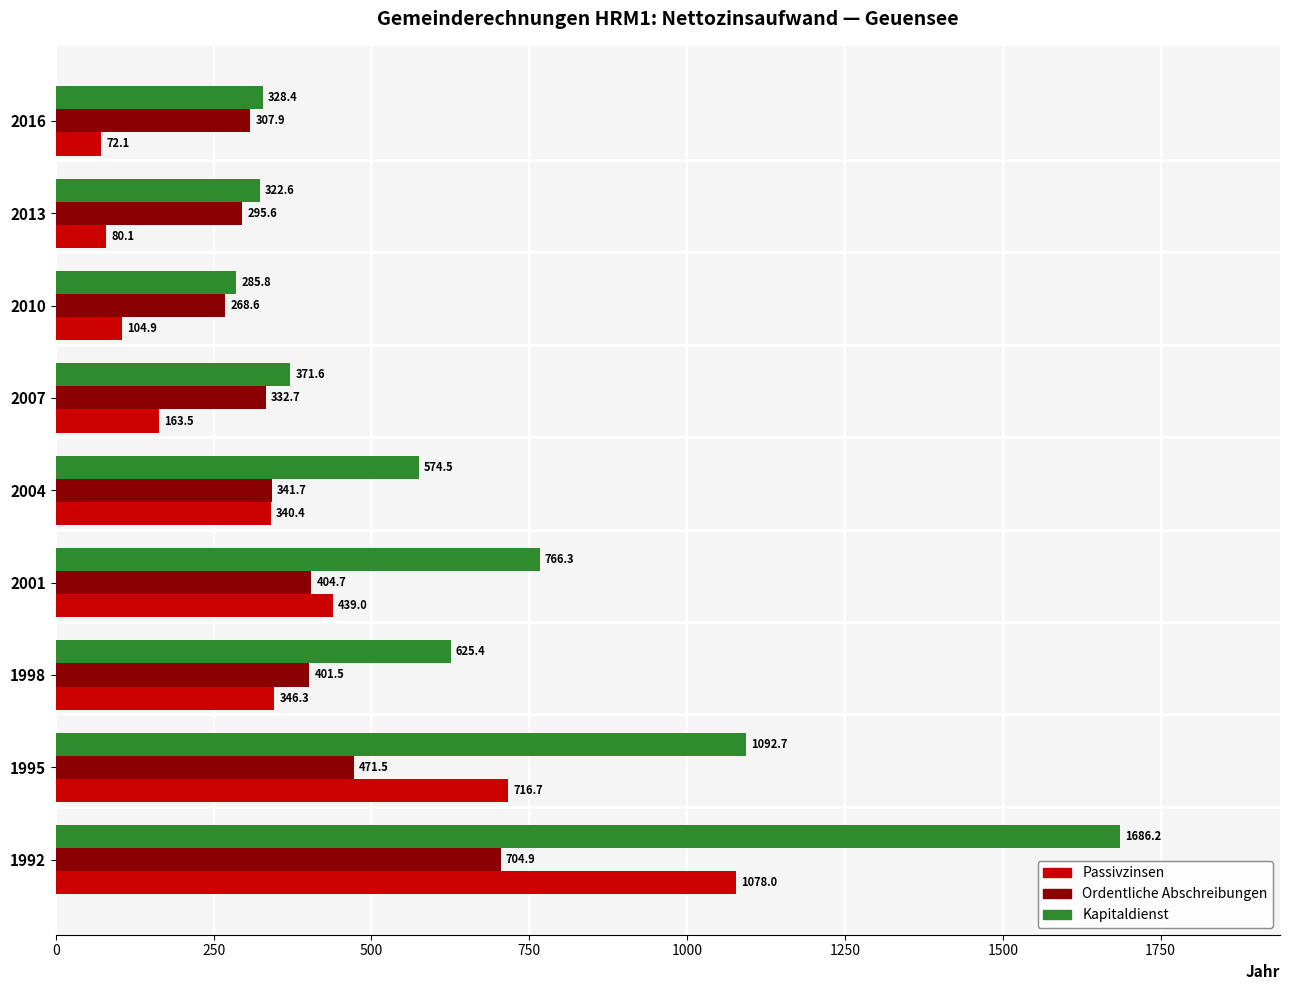

What is the minimum value for Ordentliche Abschreibungen?

268.6